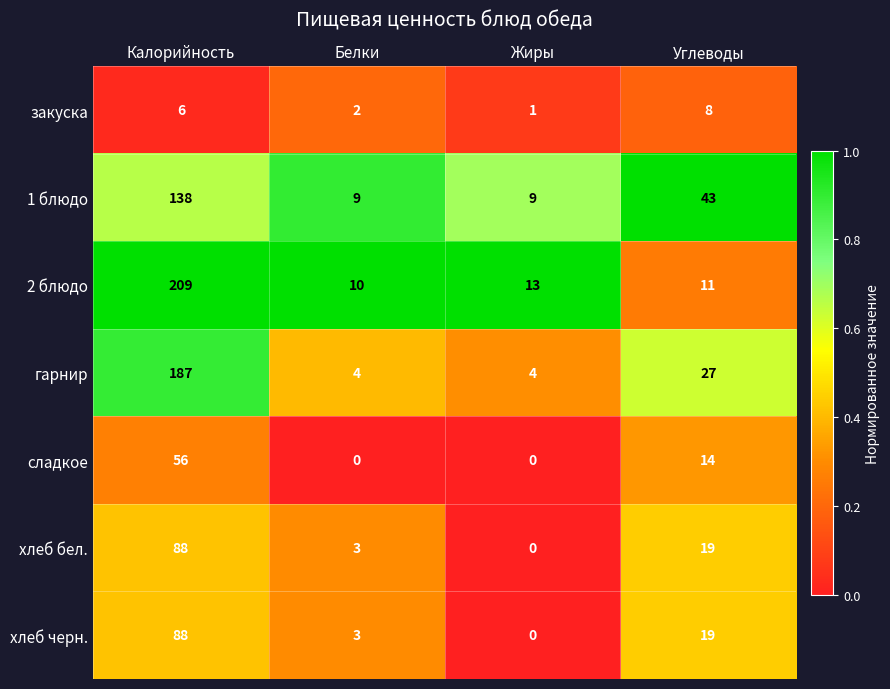

Reading left to right, list all the values displayed in this chart.

закуска: 6	2	1	8
1 блюдо: 138	9	9	43
2 блюдо: 209	10	13	11
гарнир: 187	4	4	27
сладкое: 56	0	0	14
хлеб бел.: 88	3	0	19
хлеб черн.: 88	3	0	19